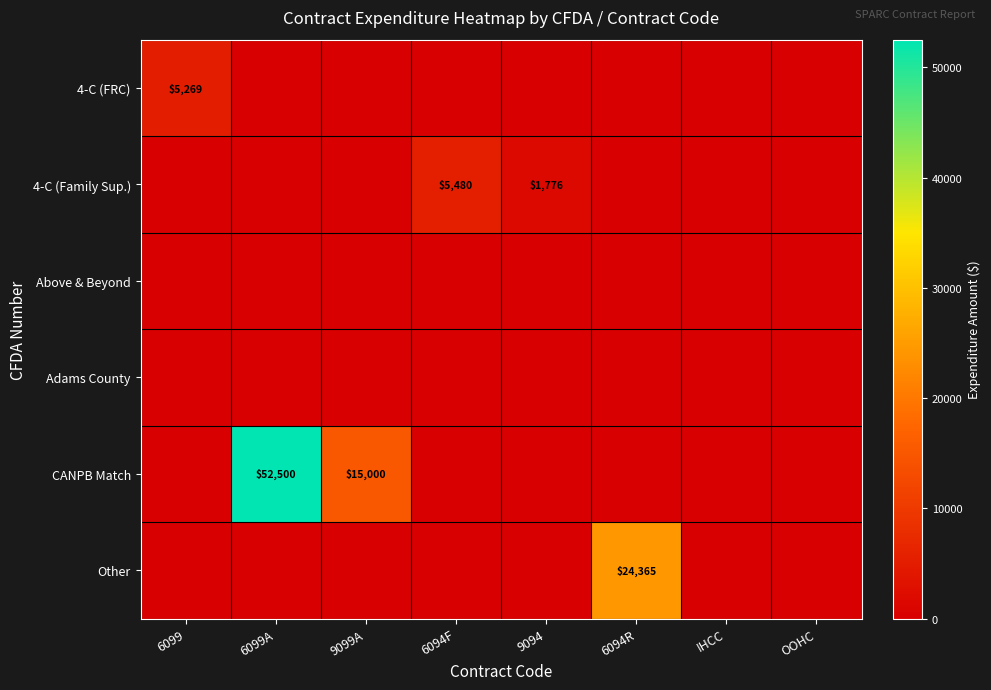

Which category has the highest value across all series?

6099A